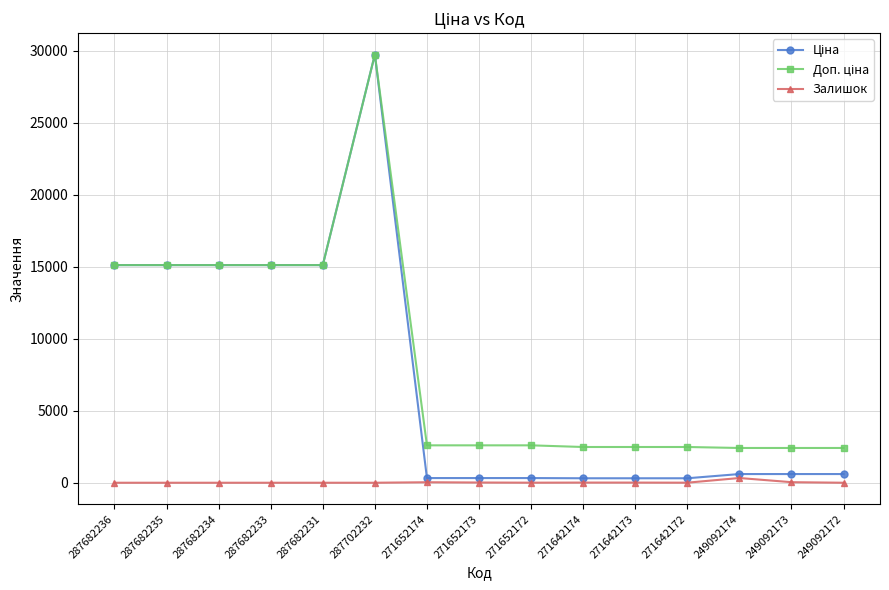

What is the spread (max minus min) of values at 287682235?

15120.0